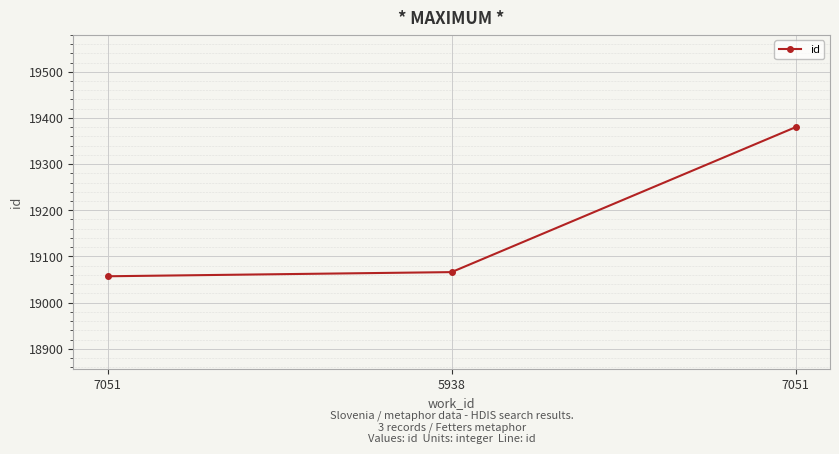

At which label is the value closest to 19218?

5938